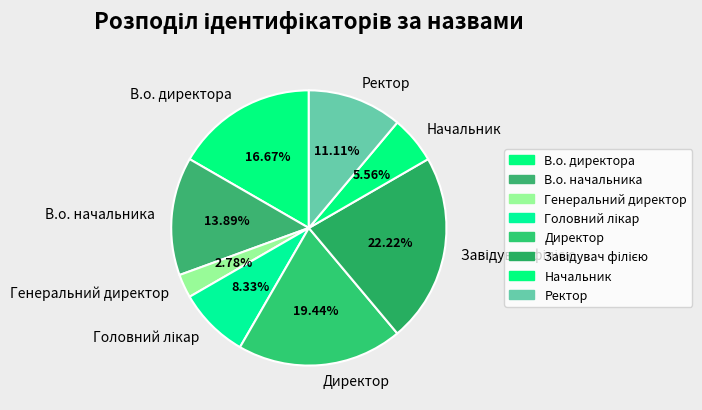

Is it true that В.о. директора is 2% of the pie?

False